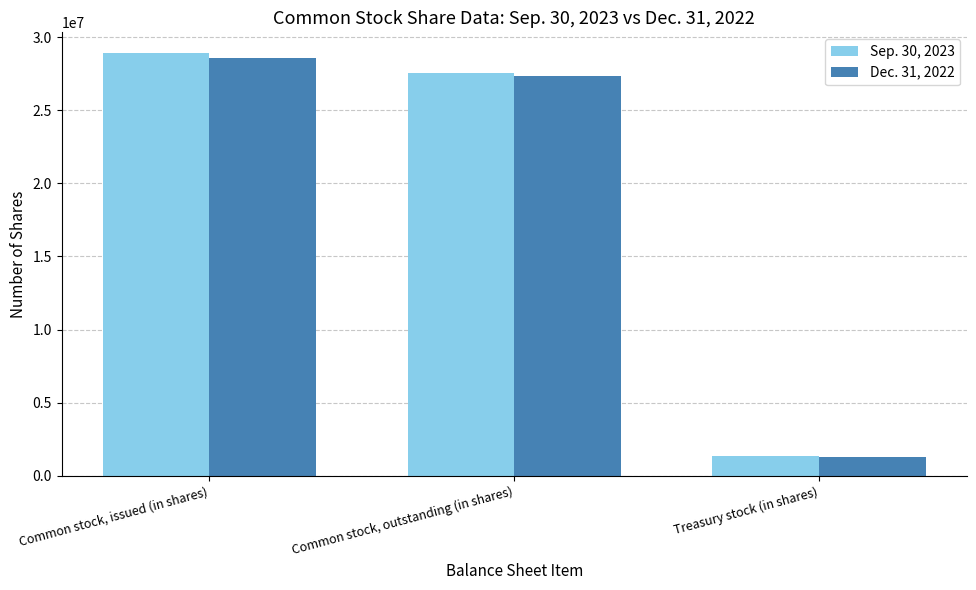

What is the lowest value of the Sep. 30, 2023 series?

1357612